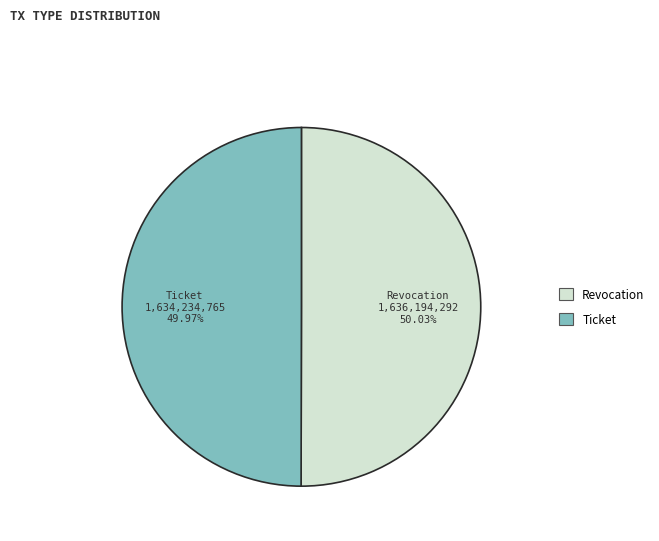

Is there a majority slice in this chart?

Yes